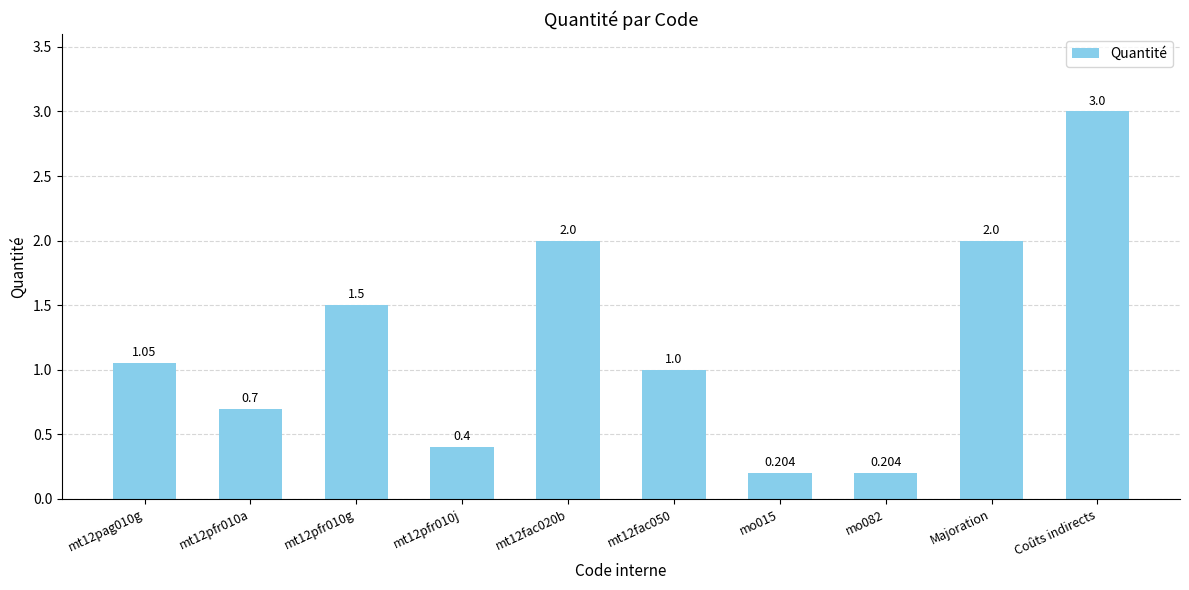

Are the bars horizontal?

No